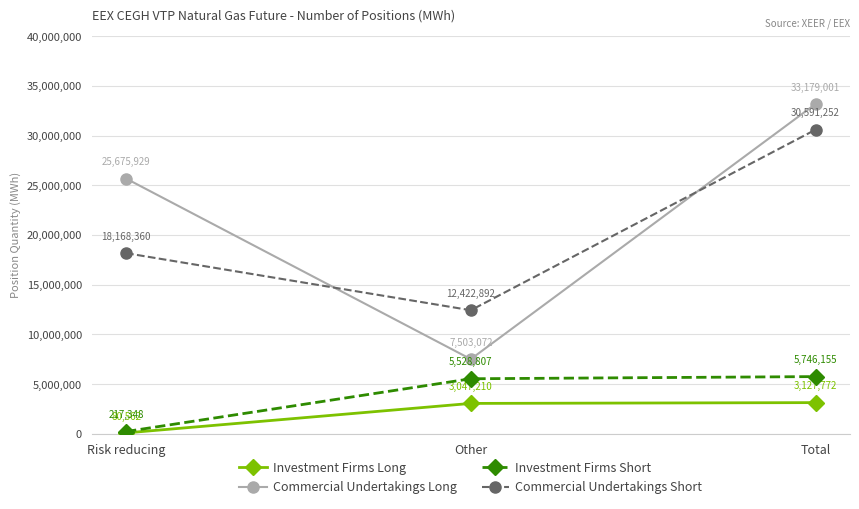

What is the label of the 1st point from the left?

Risk reducing